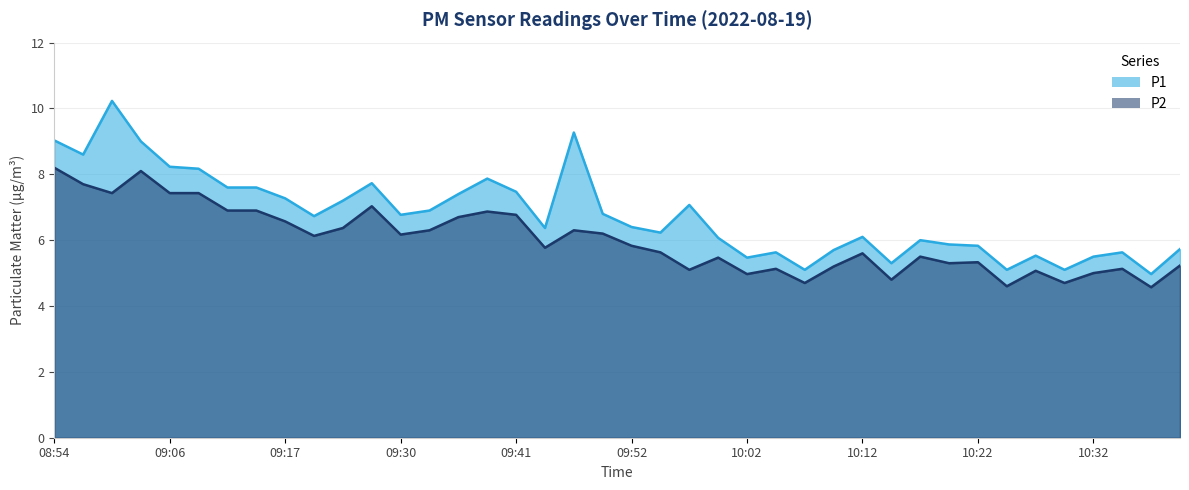

What is the difference between the second highest and minimum values in the P2 series?

3.5